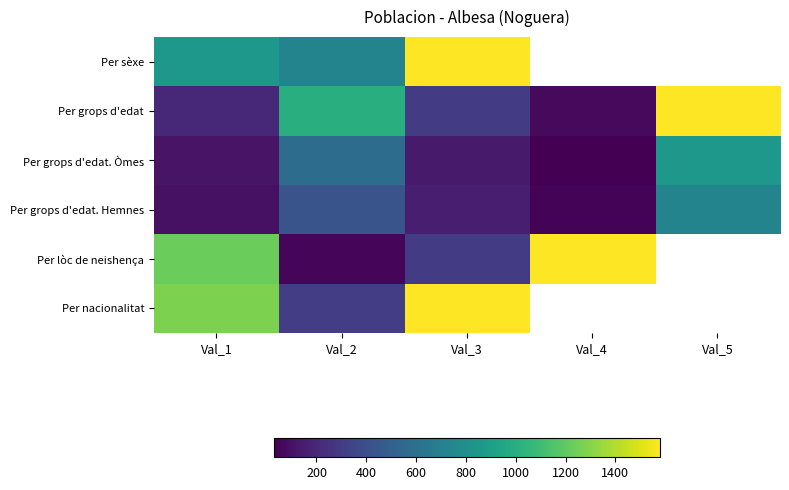

Which series has the largest range (max minus min)?

Per lòc de neishença